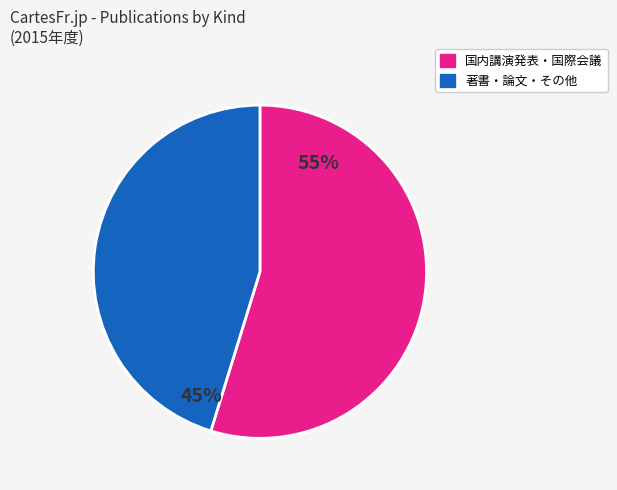

To the nearest percent, what is the difference between the largest and smallest slice percentages?

10%